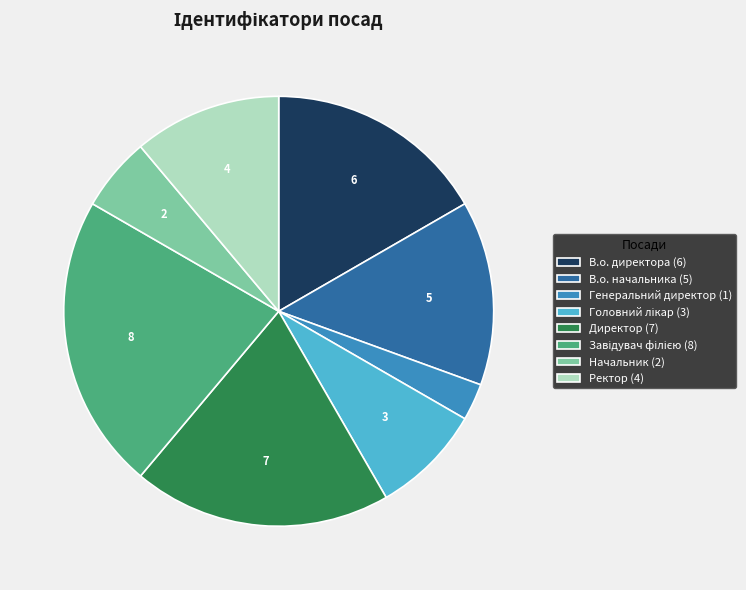

Which category has the smallest portion of the pie?

Генеральний директор